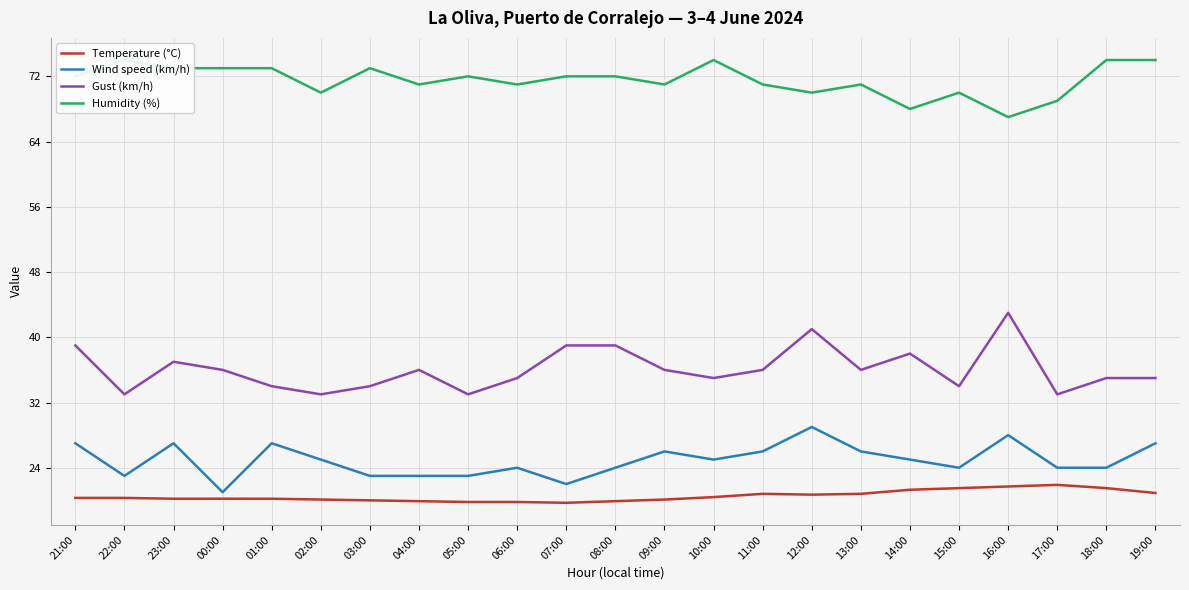

True or false: Temperature (°C) has a value of 21.5 at 15:00.

True